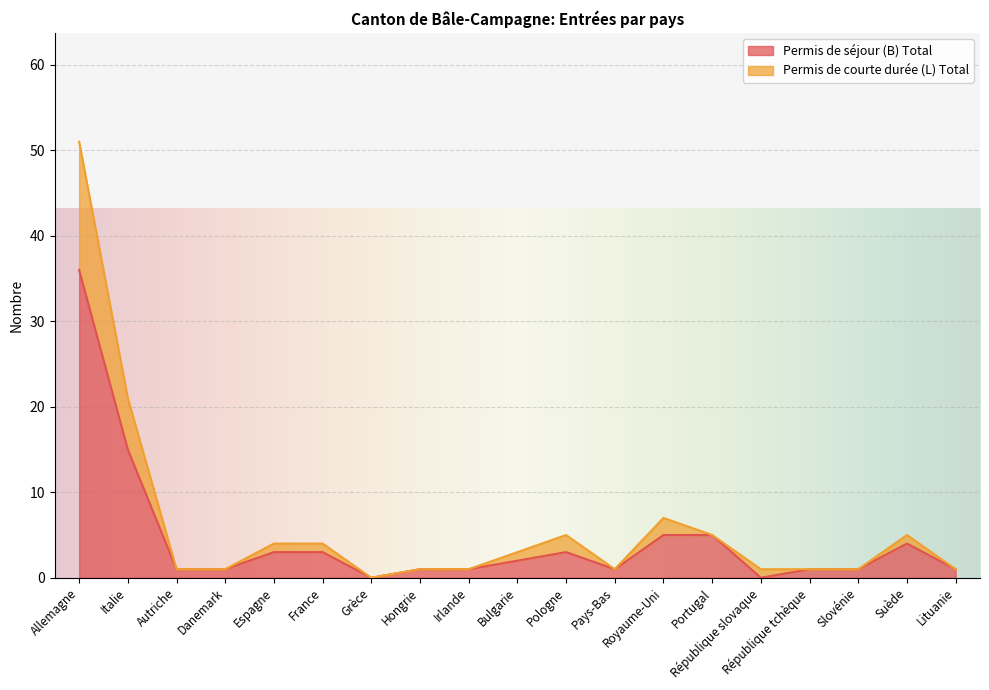

How many categories are shown in the chart?

19